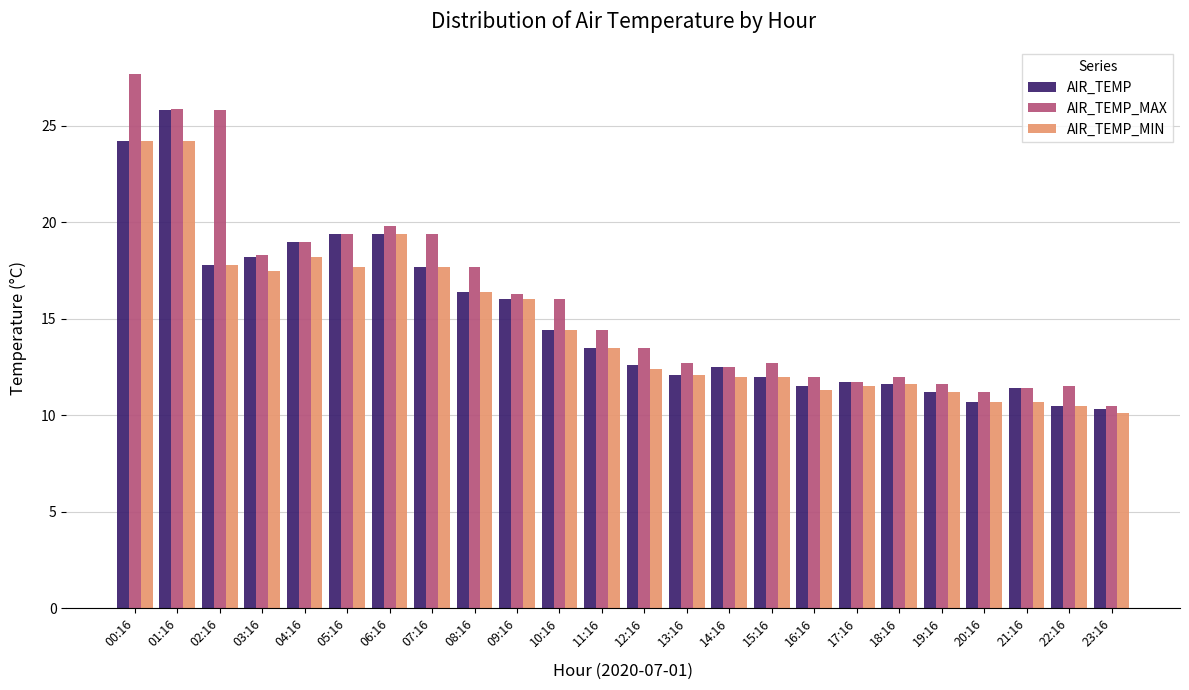

At which label does AIR_TEMP first exceed 13?

00:16